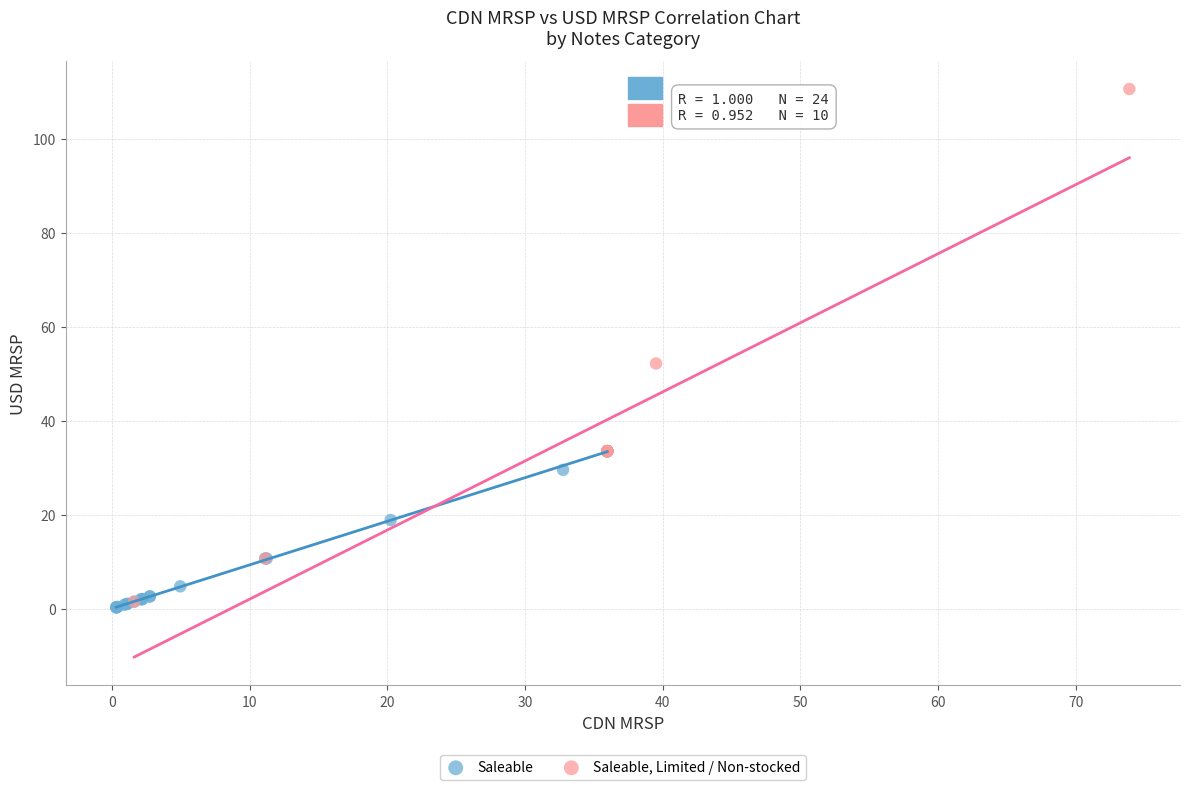

Which series has the largest Y range (max minus min)?

Saleable, Limited / Non-stocked